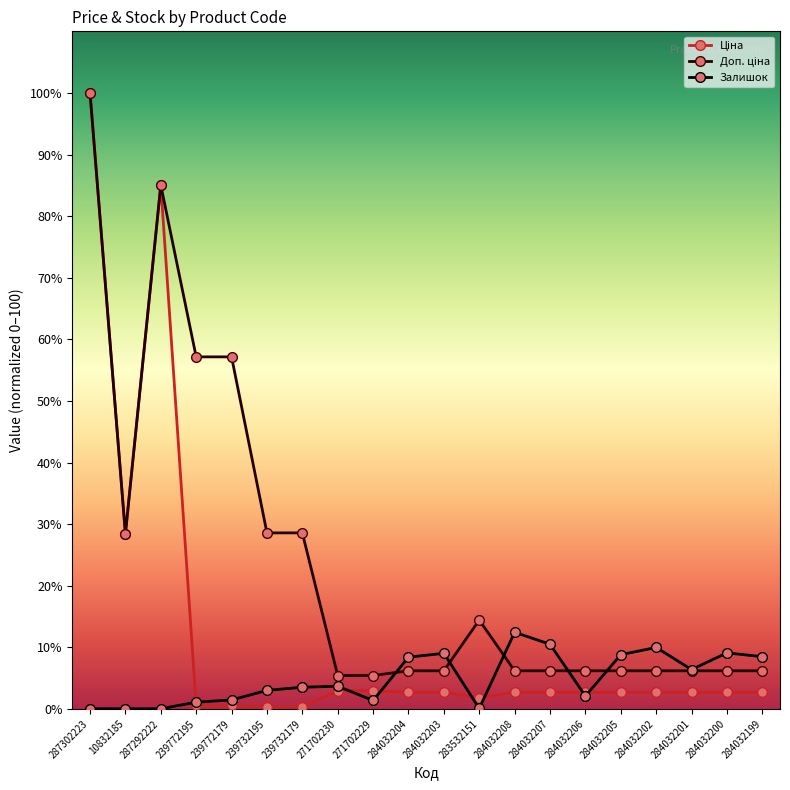

What is the maximum value shown in the chart?

100.0